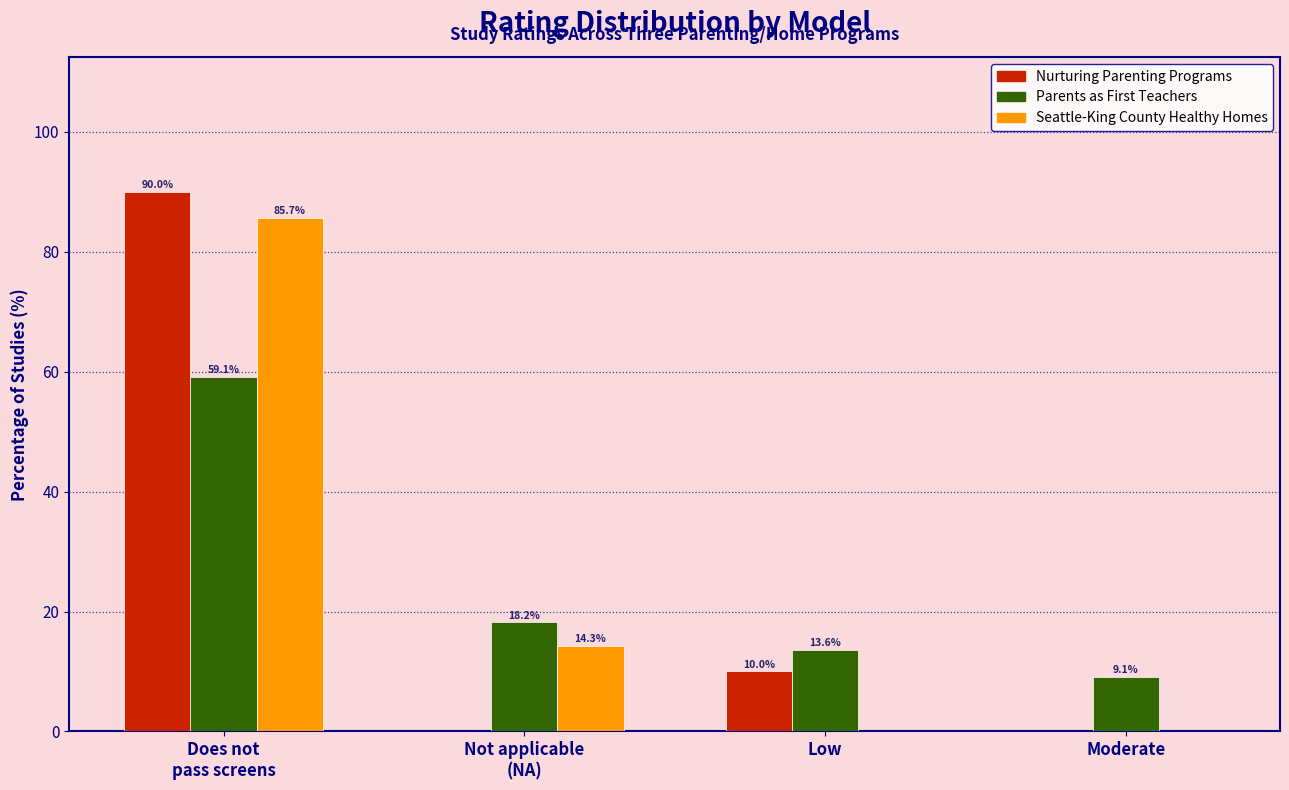

How many Nurturing Parenting Programs values are between 0 and 90?

4